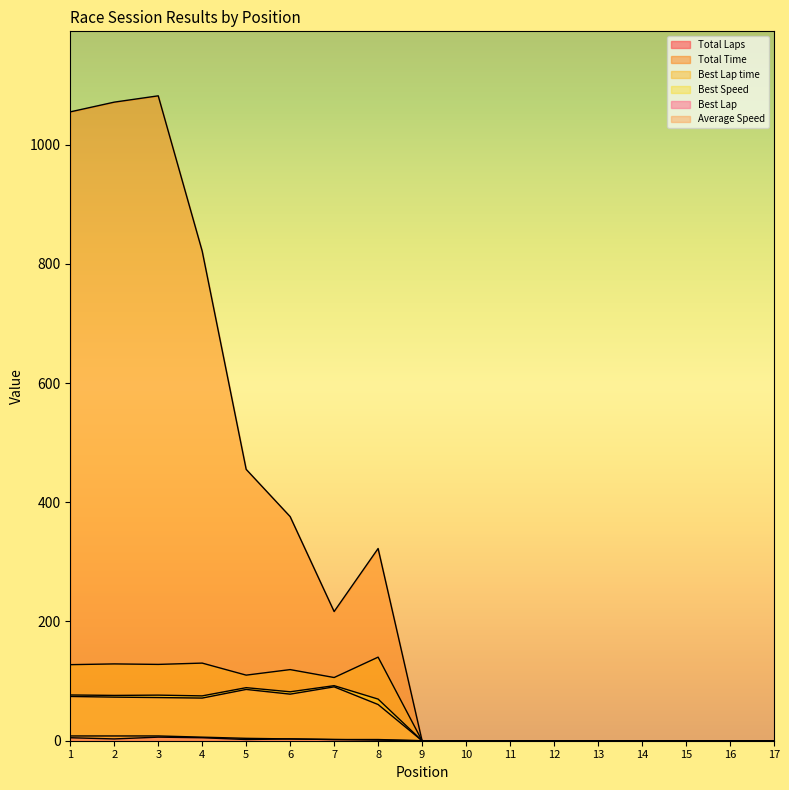

The Total Time series shows 144.1 at 7. True or false?

False